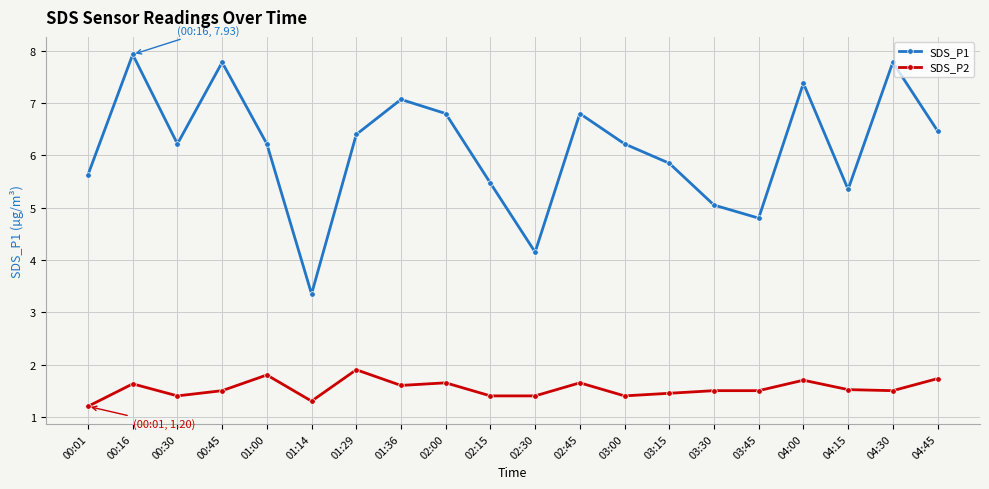

Which series has the largest range (max minus min)?

SDS_P1